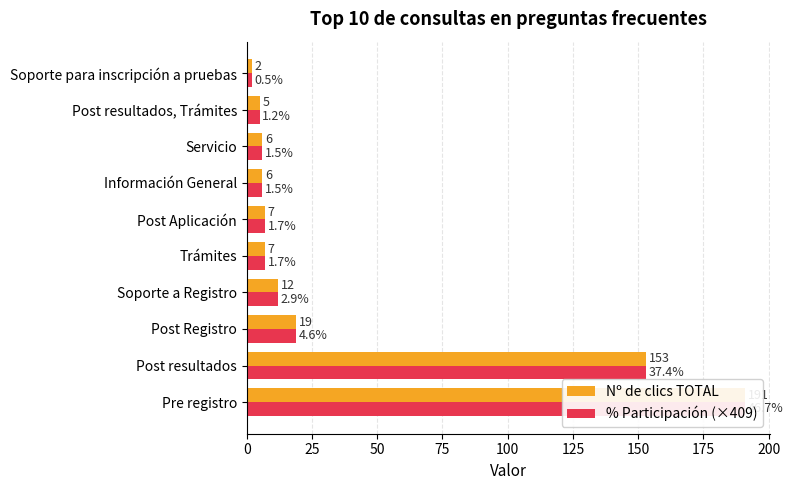

Reading left to right, transcribe all the data shown in this chart.

Nº de clics TOTAL: 191	153	19	12	7	7	6	6	5	2
% Participación (×409): 191	153	19	12	7	7	6	6	5	2